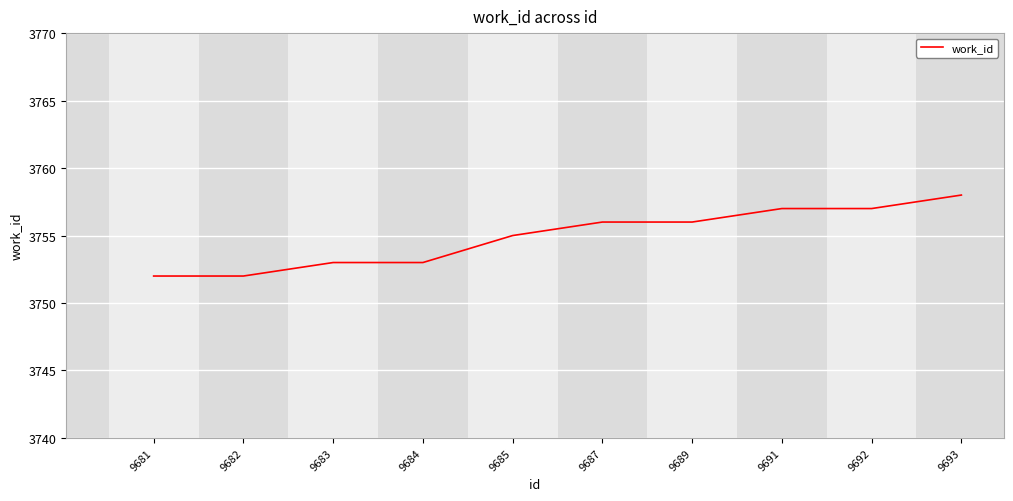

Is it true that the value at 9687 is 3756?

True